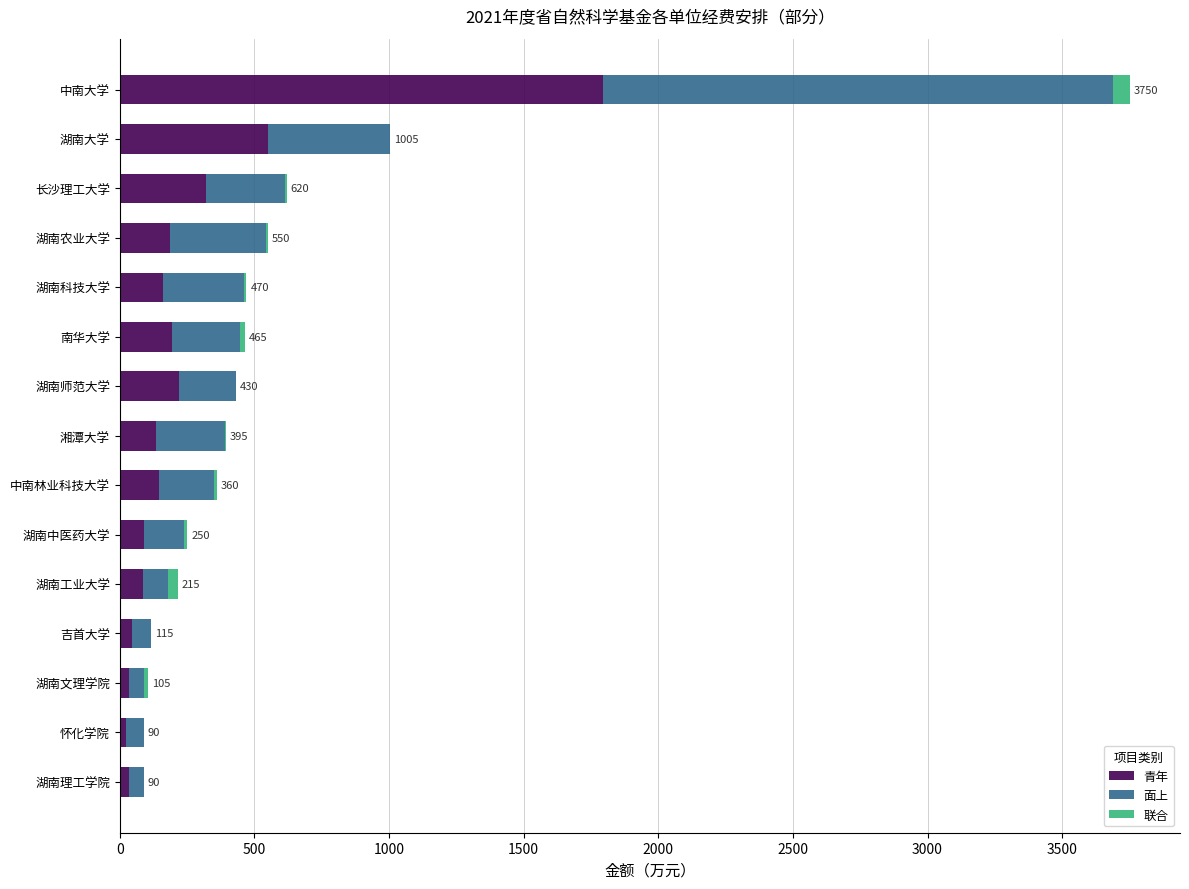

At which label is 青年 closest to 910?

湖南大学